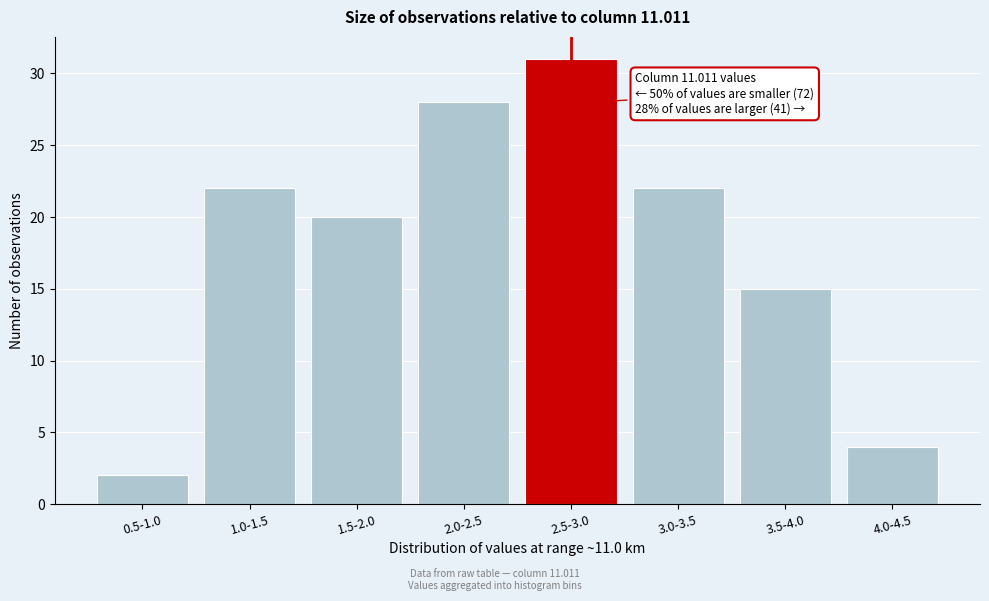

Reading right to left, transcribe all the data shown in this chart.

4.0-4.5=4	3.5-4.0=15	3.0-3.5=22	2.5-3.0=31	2.0-2.5=28	1.5-2.0=20	1.0-1.5=22	0.5-1.0=2